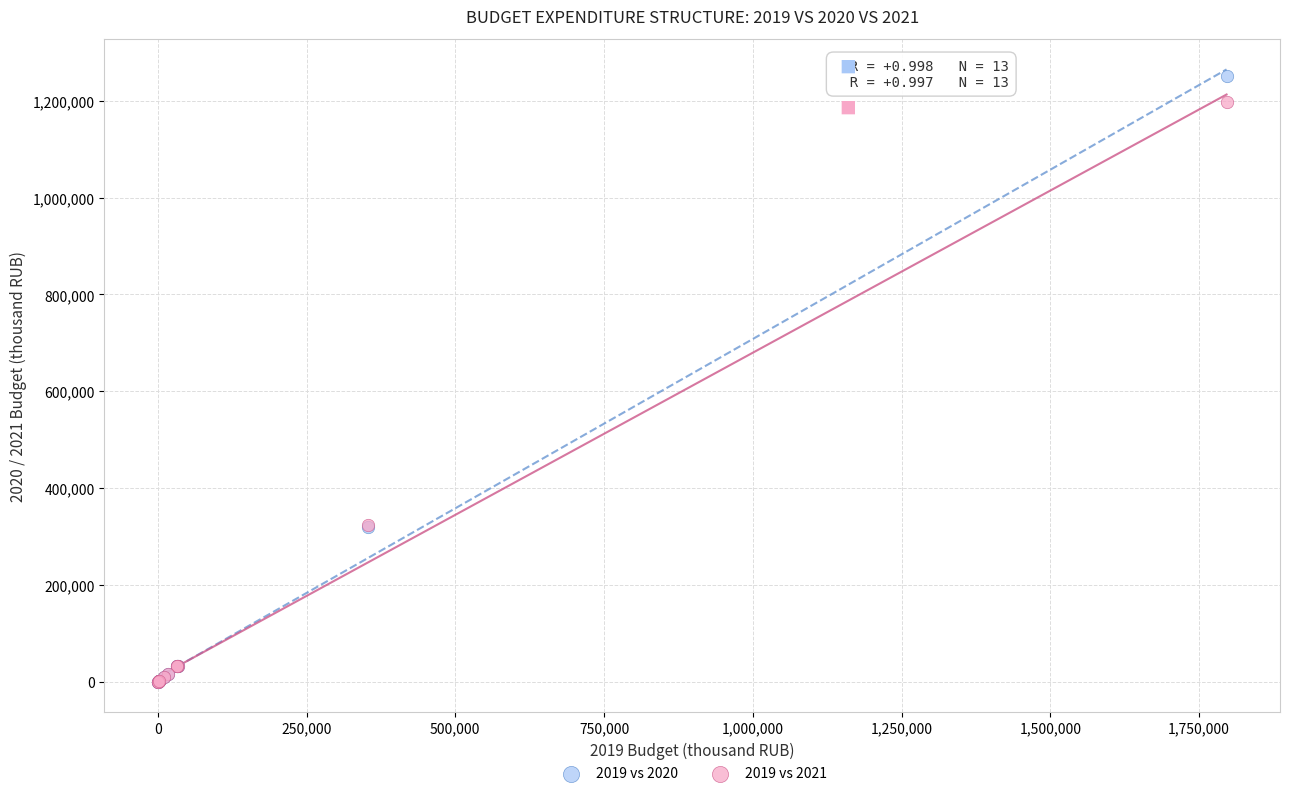

Which series has the largest Y range (max minus min)?

2019 vs 2020